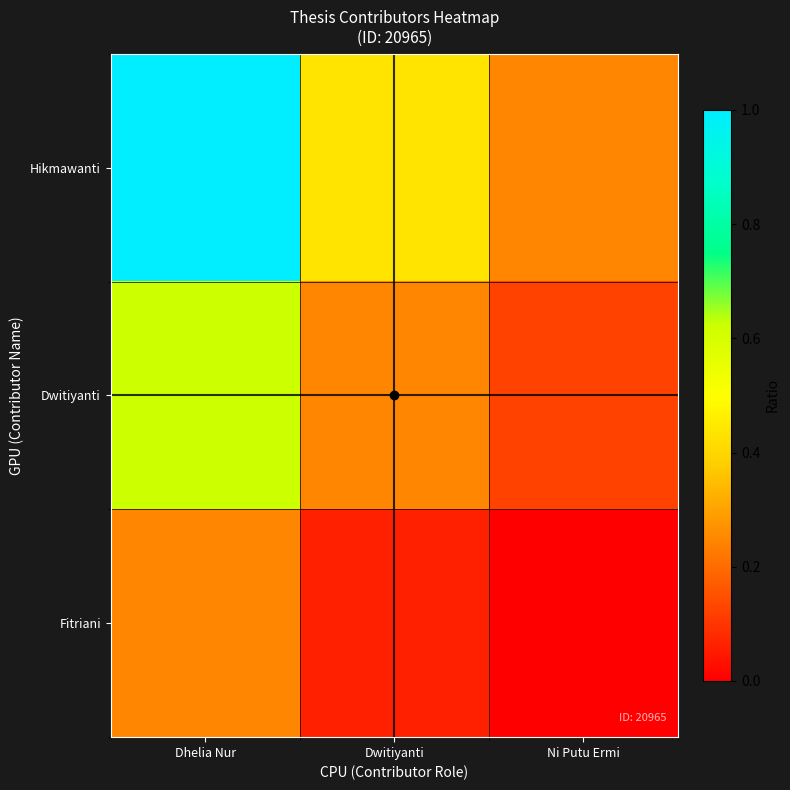

Between Dwitiyanti and Ni Putu Ermi, which is larger?

Dwitiyanti